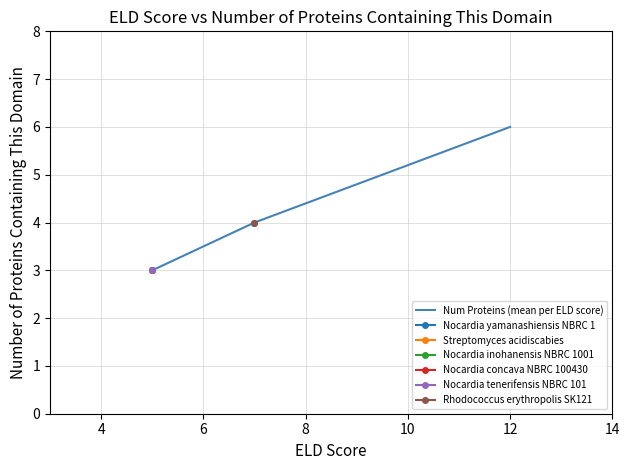

What is the maximum value for Num Proteins (mean per ELD score)?

6